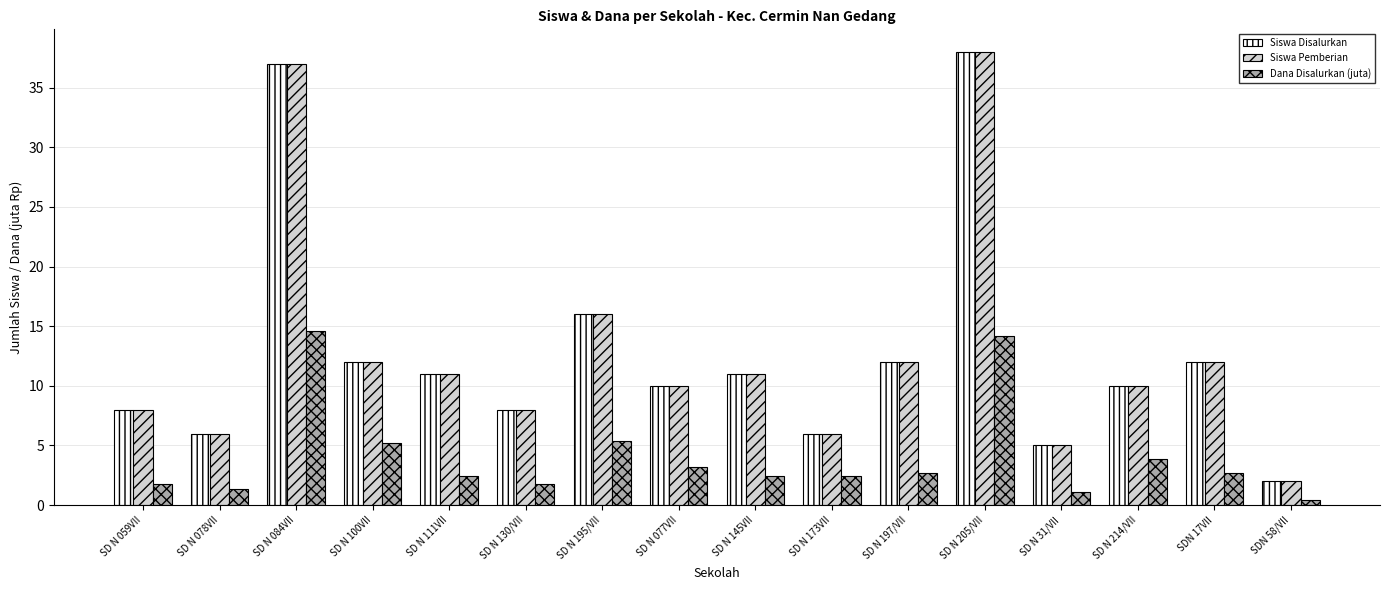

How many series are shown in this chart?

3